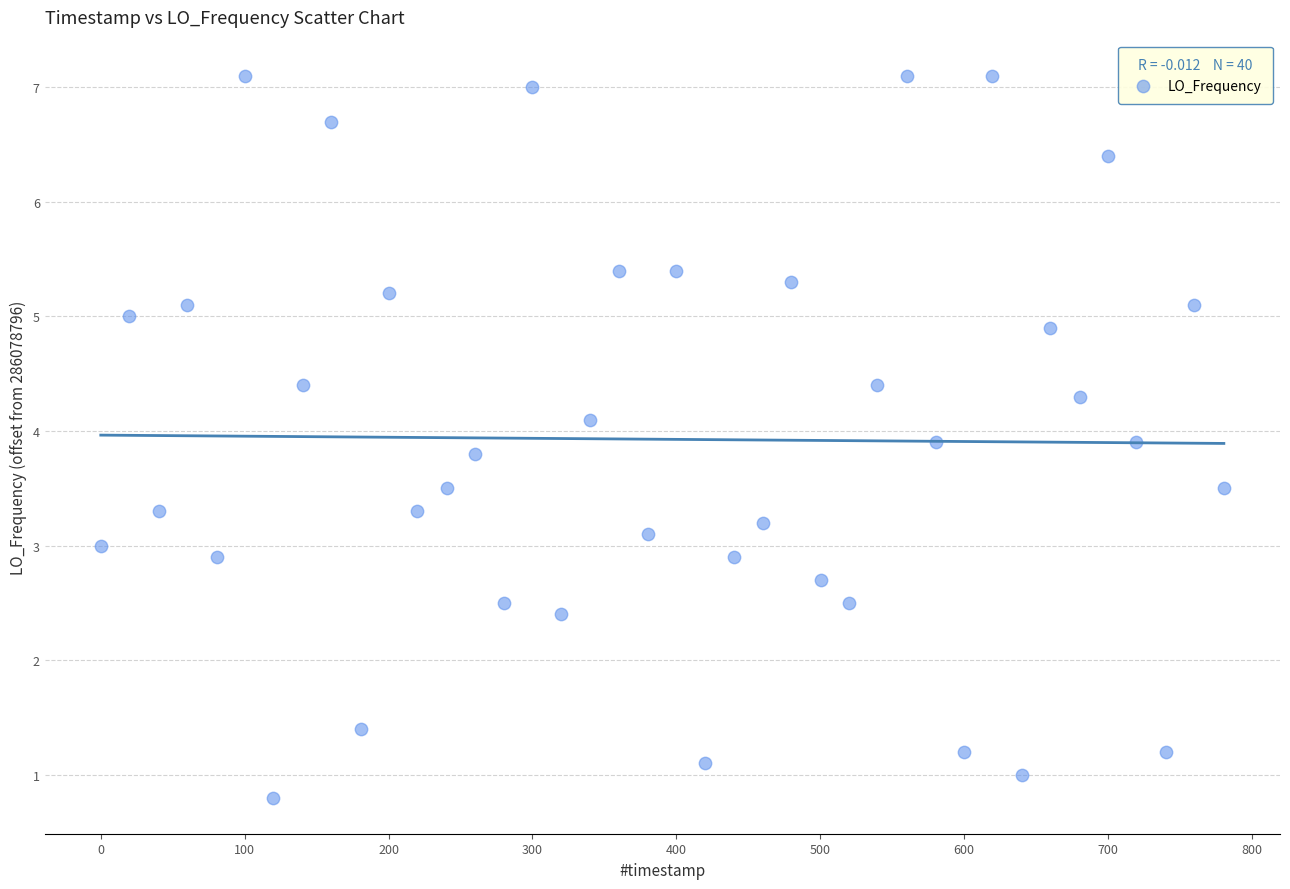

What is the range of X values (max minus min)?

780.5